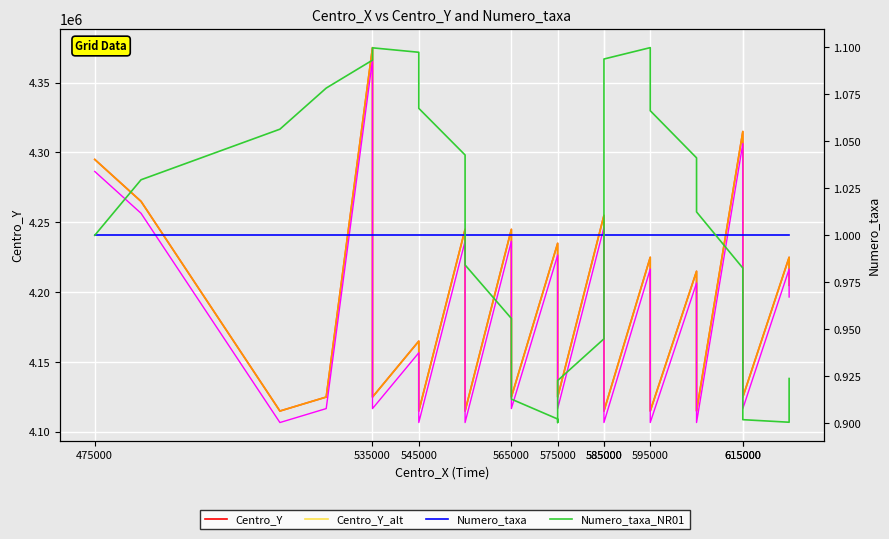

True or false: Centro_Y_AM25T and Numero_taxa_NR01 intersect in this chart.

False